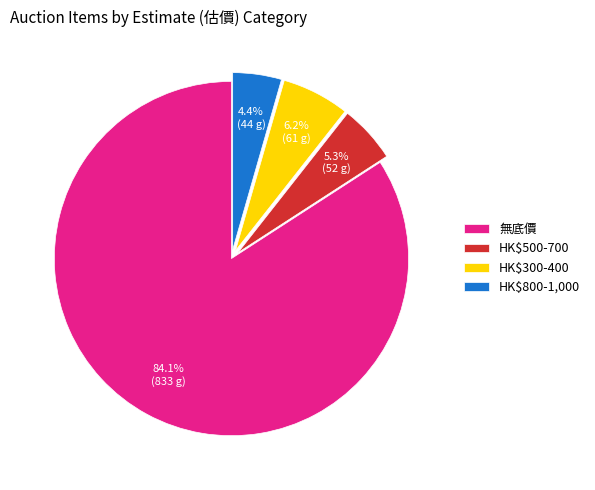

Which slice represents more than half of the pie?

無底價